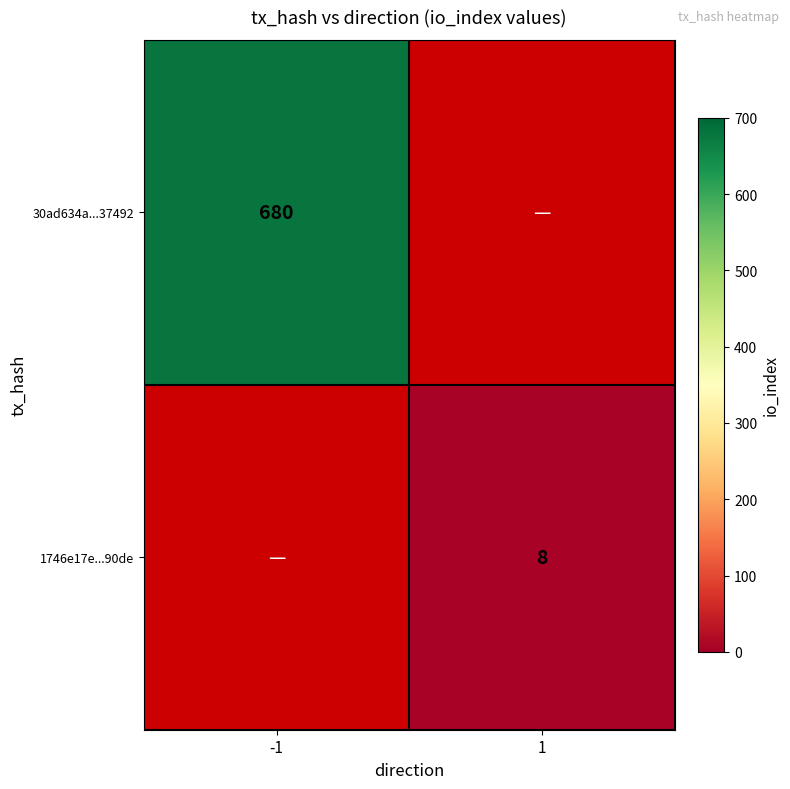

True or false: 1746e17e...90de has a value of 8 at 1.

True